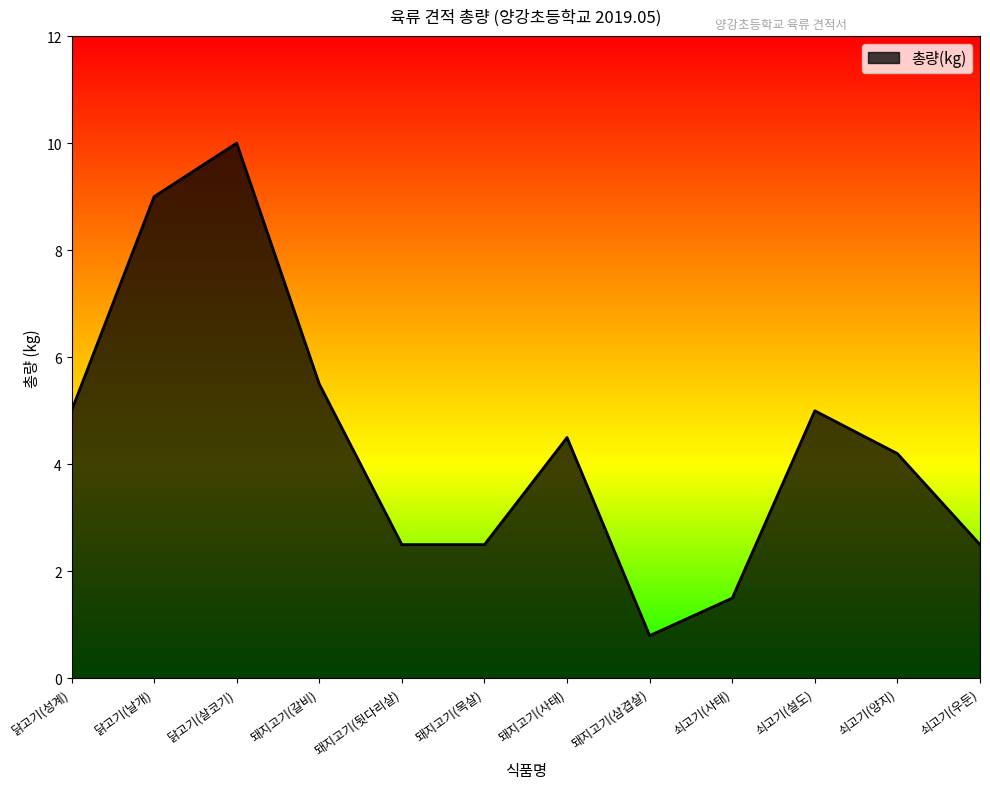

Which category has the lowest value across all series?

돼지고기(삼겹살)